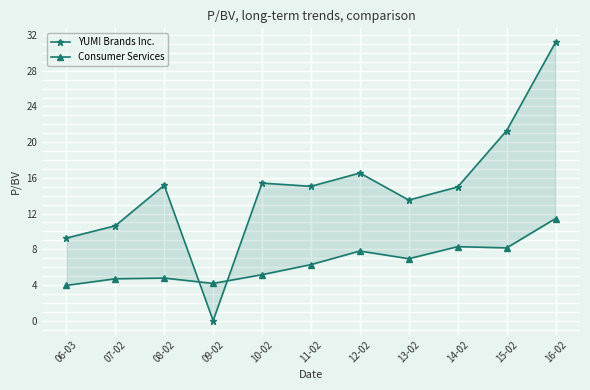

Which series has the widest spread of values?

YUM! Brands Inc.